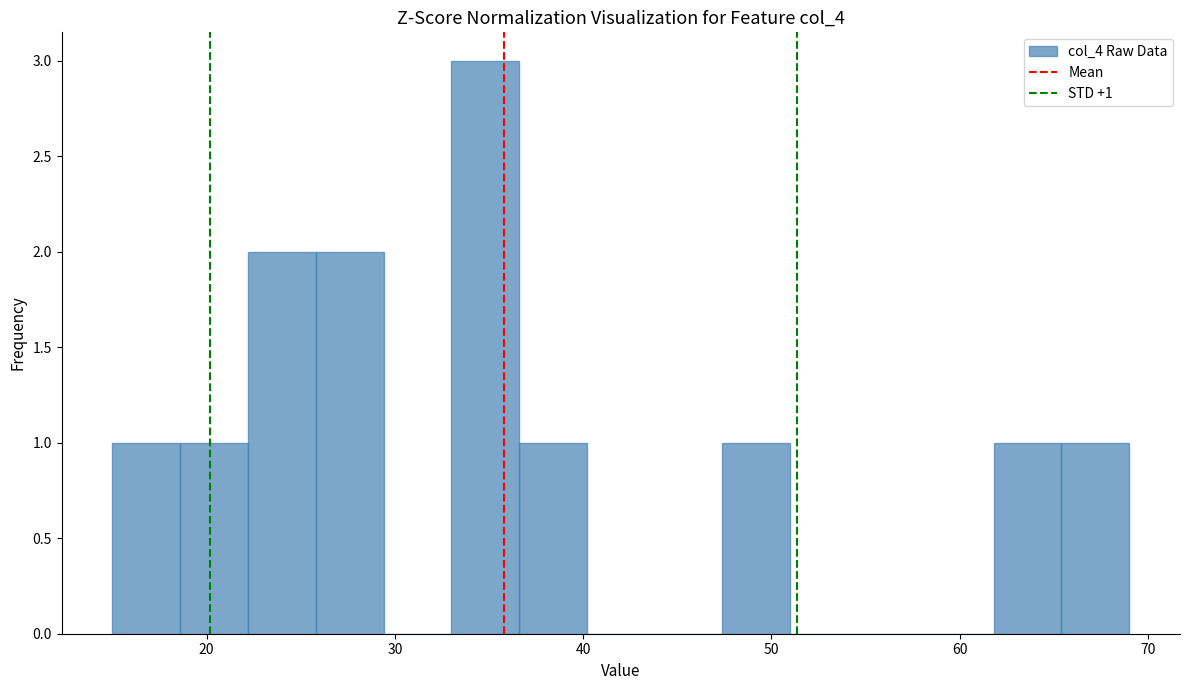

Read against the x-axis, roughly where is the centre of the tallest bar?

35